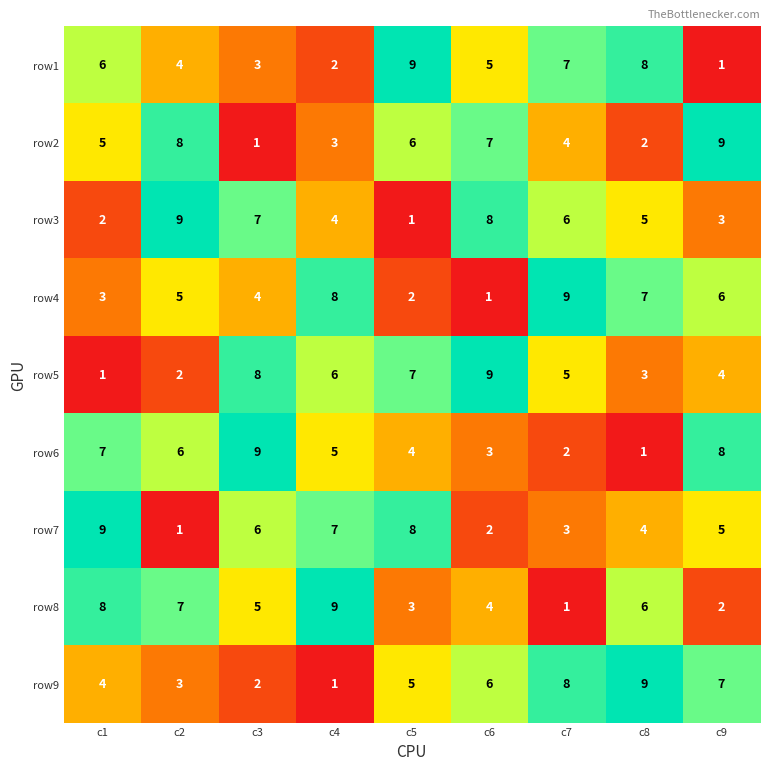

Read the row4 value at c4.

8